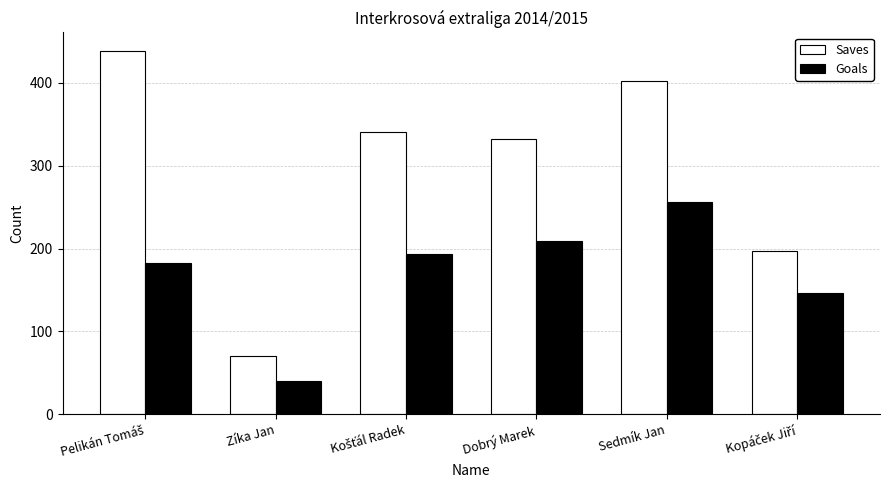

What is the difference between the highest and lowest values at Sedmík Jan?

146